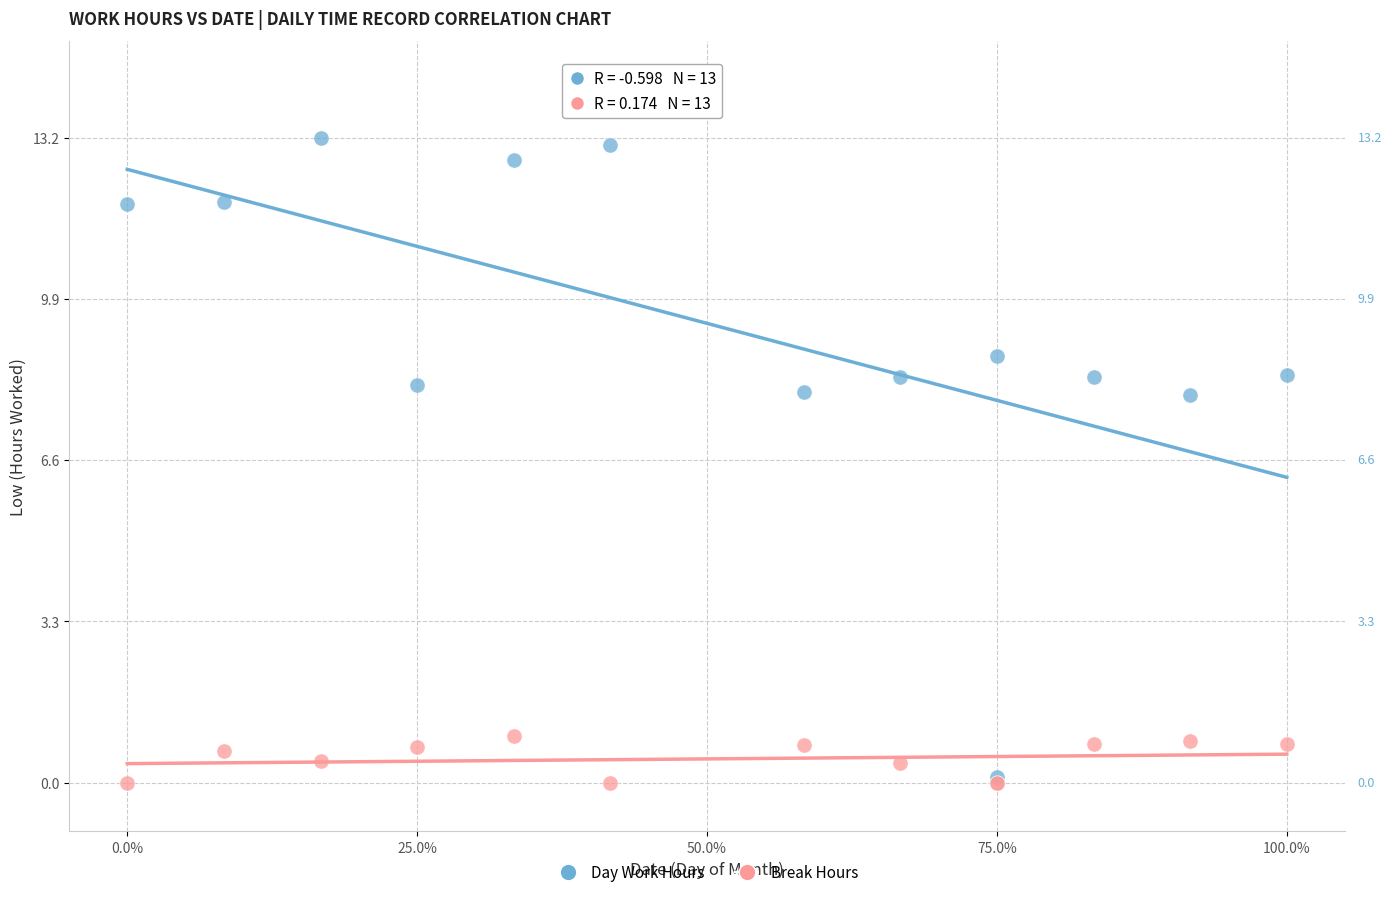

Which series has the widest spread of Y values?

Day Work Hours